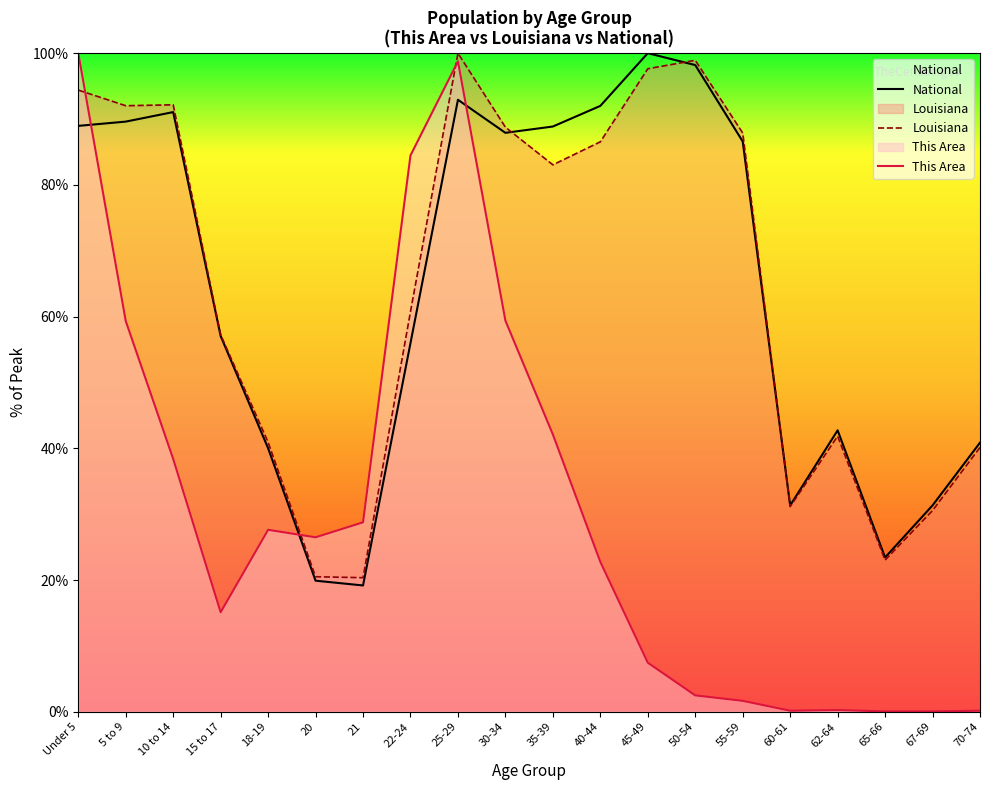

True or false: Louisiana and National intersect in this chart.

True